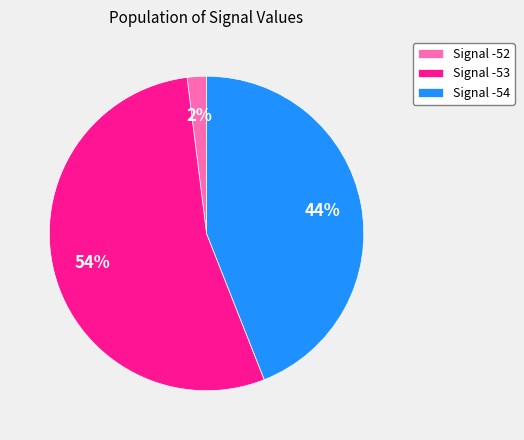

Is there any slice that represents more than half of the pie?

Yes